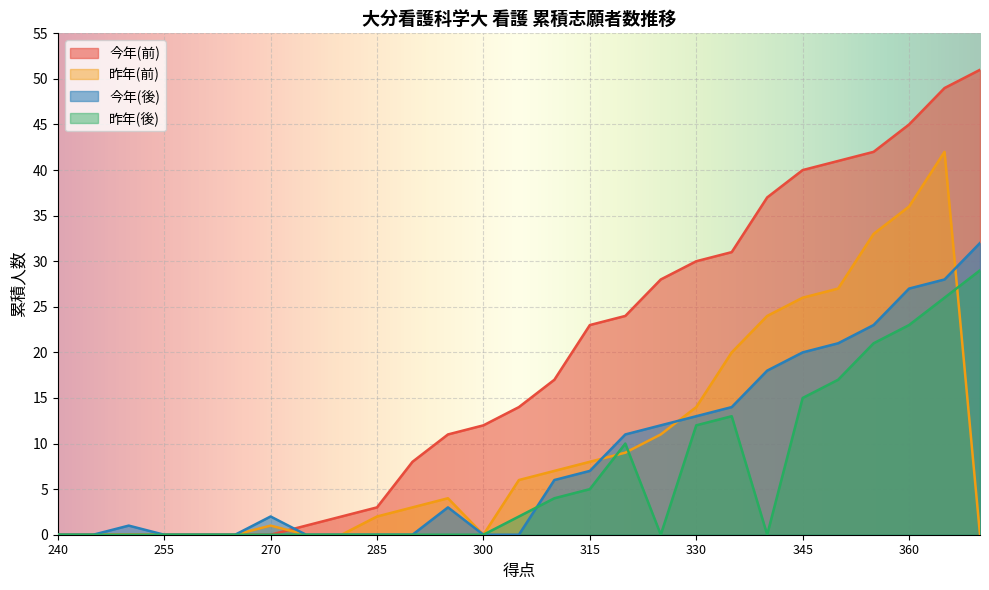

At which label is 昨年(前) closest to 21?

335